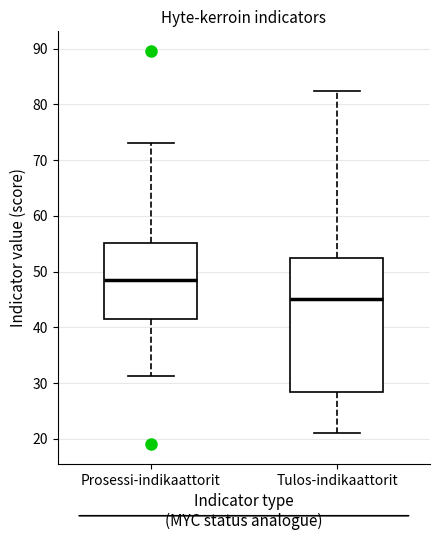

Reading left to right, read every box against the y-axis: the position of its median line, the range the box covers, and the ends of its whiskers. The values are not printed on the chart, so give them approximately, as read against the axis.

Prosessi-indikaattorit: median 49, box 42 to 55, whiskers 31 to 73
Tulos-indikaattorit: median 45, box 28 to 52, whiskers 21 to 82